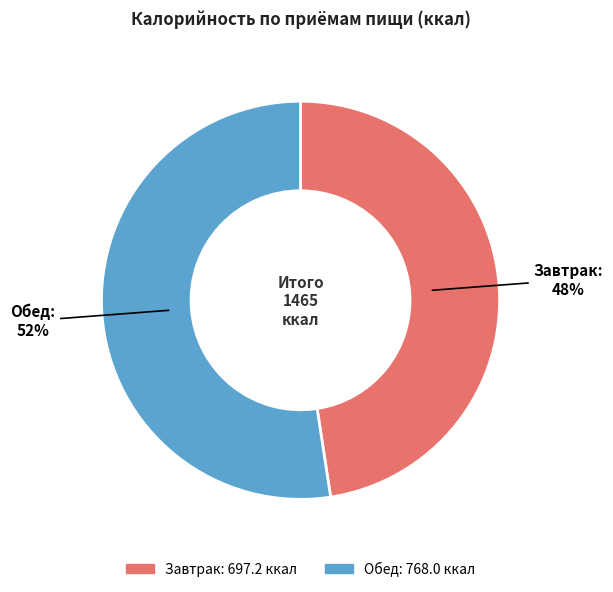

Is the sum of Обед and Завтрак greater than half?

Yes